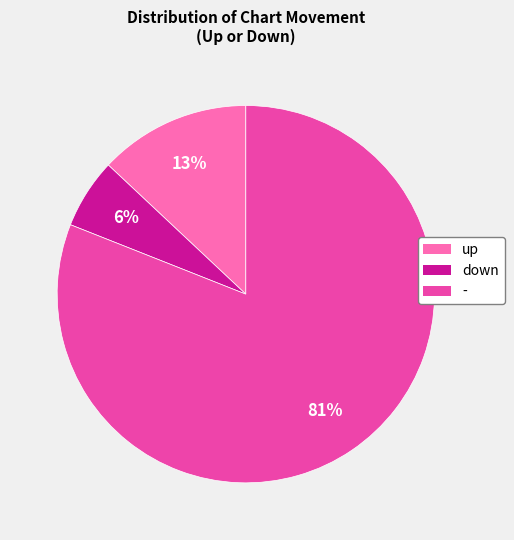

To the nearest percent, what percentage of the pie is -?

81%